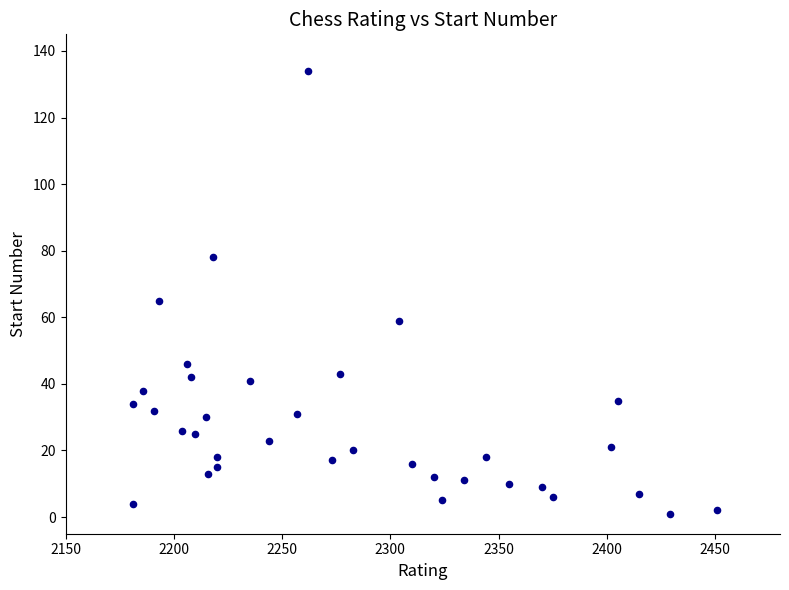

What is the range of Y values (max minus min)?

133